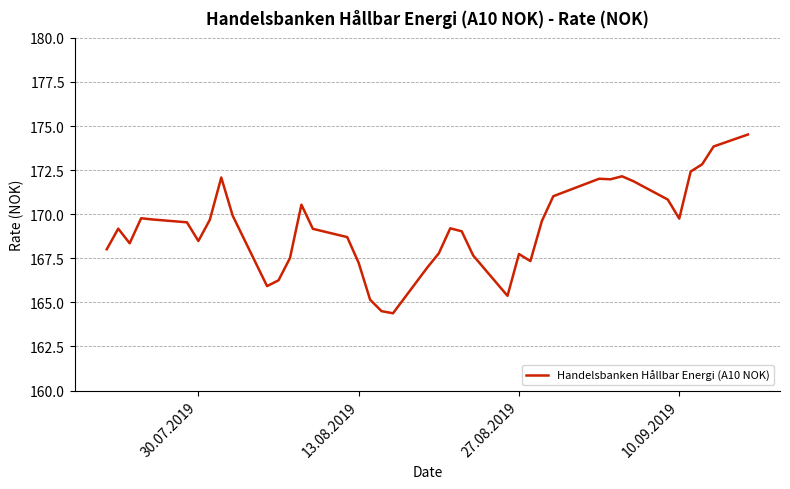

What is the difference between the second highest and second lowest values?

9.3